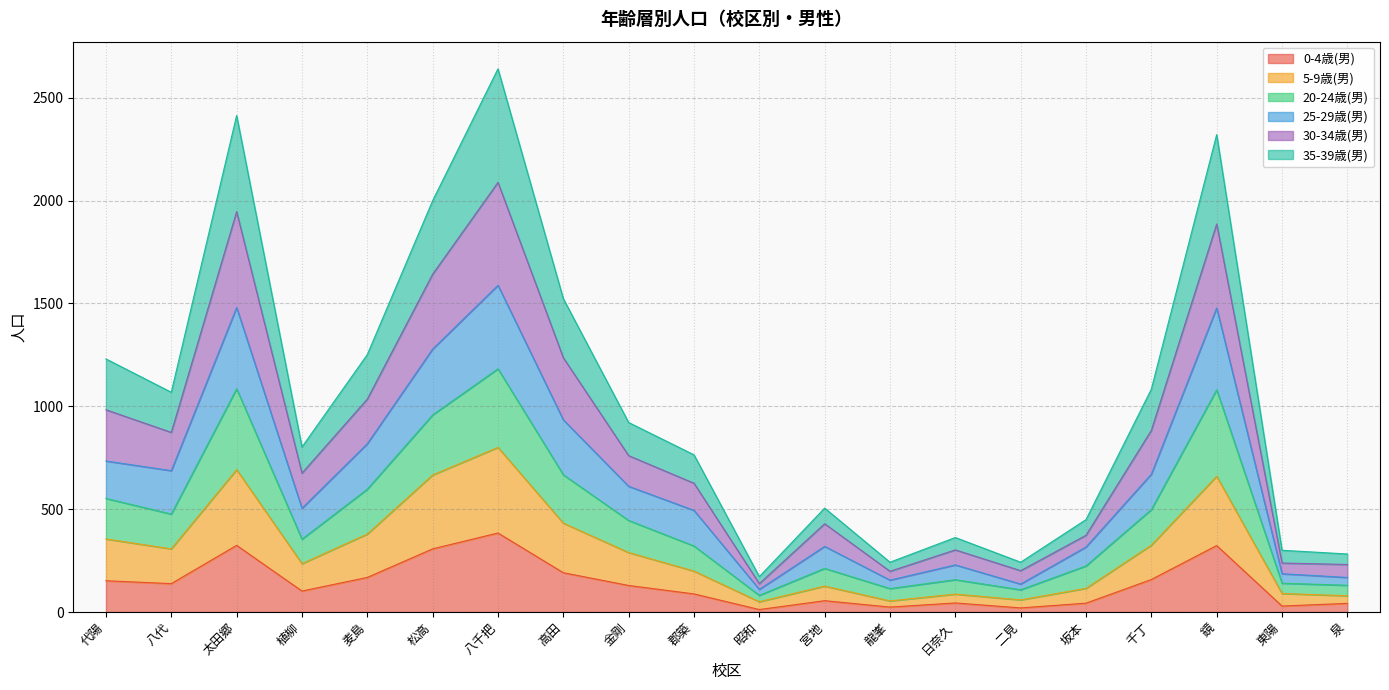

The value of 0-4歳(男) at 麦島 is 168. True or false?

True